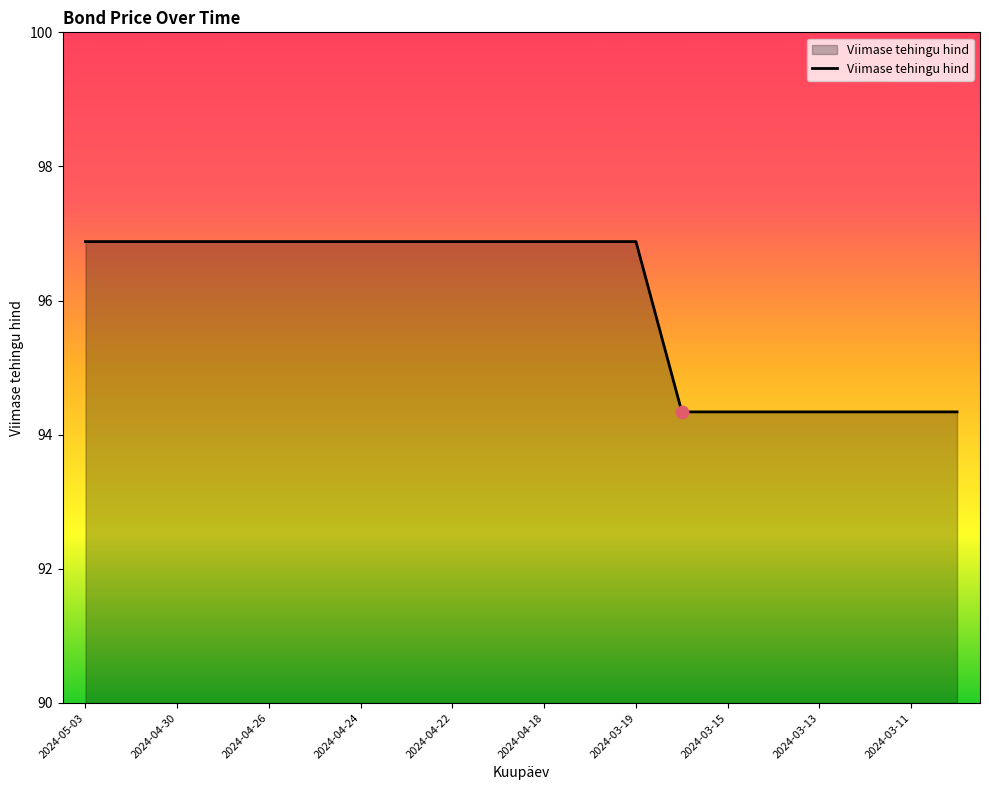

What is the smallest value displayed?

94.3